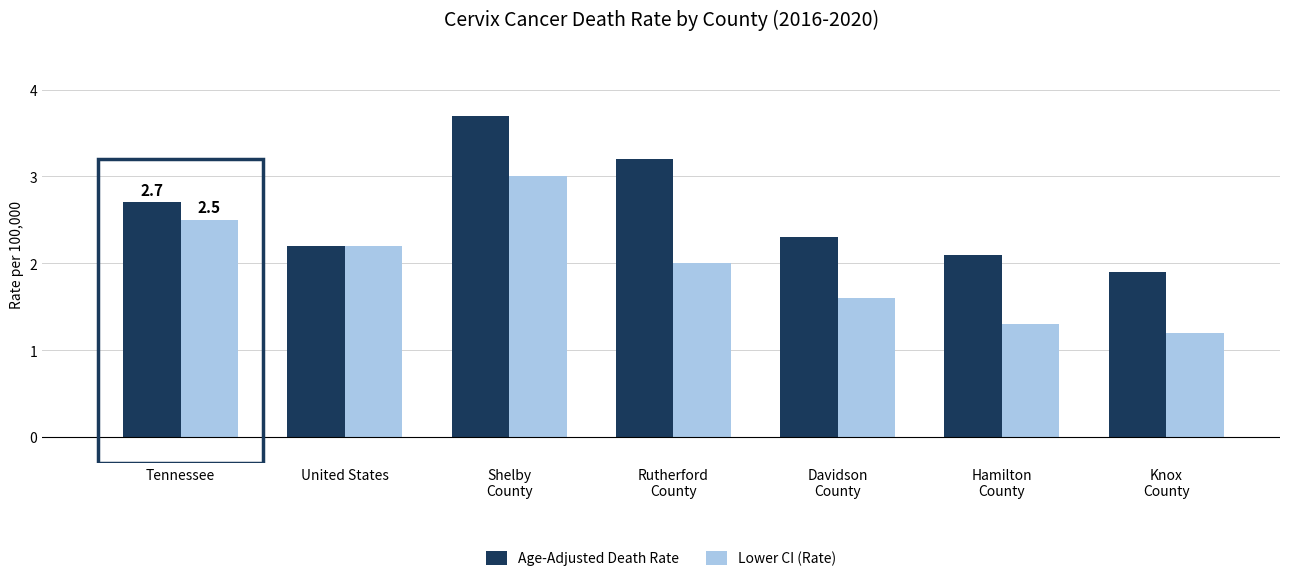

The value of Lower CI (Rate) at Shelby
County is 0.7. True or false?

False